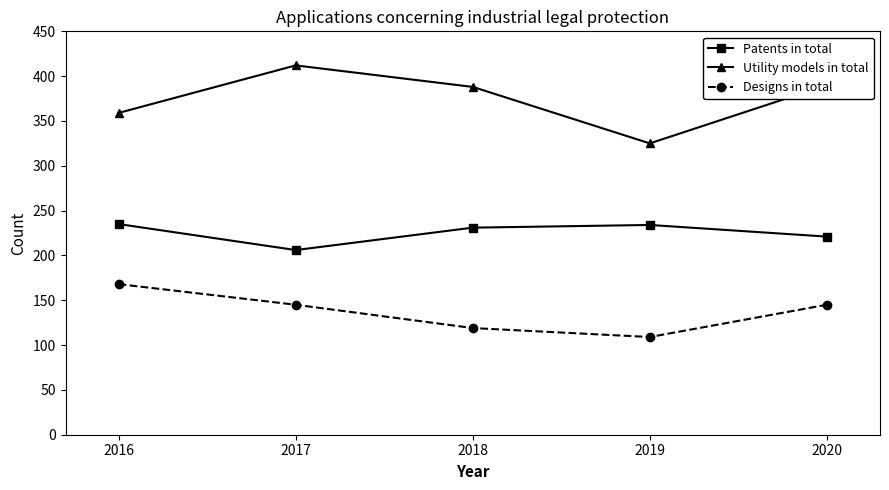

What is the sum of all Designs in total values?

686